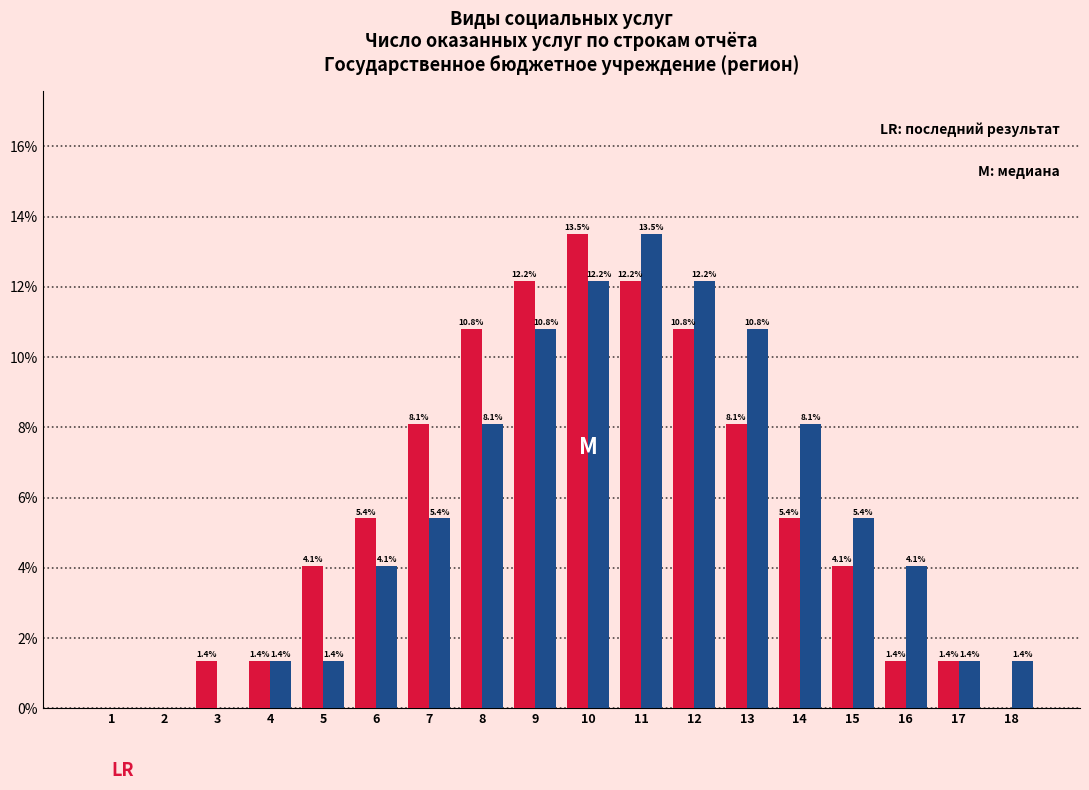

What is the total value across all series at 14?

13.5